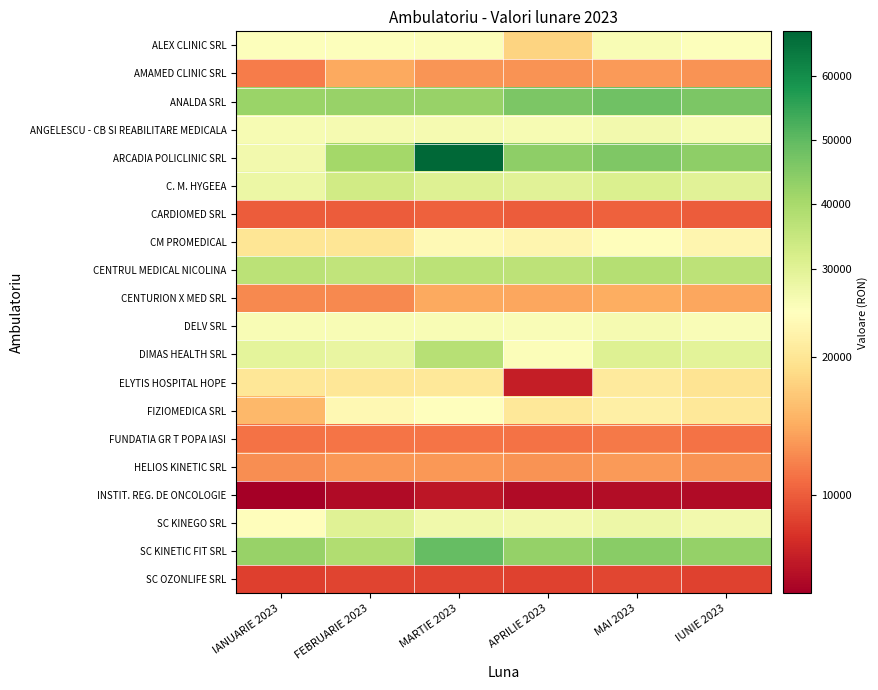

Between APRILIE 2023 and MARTIE 2023, which is larger?

MARTIE 2023